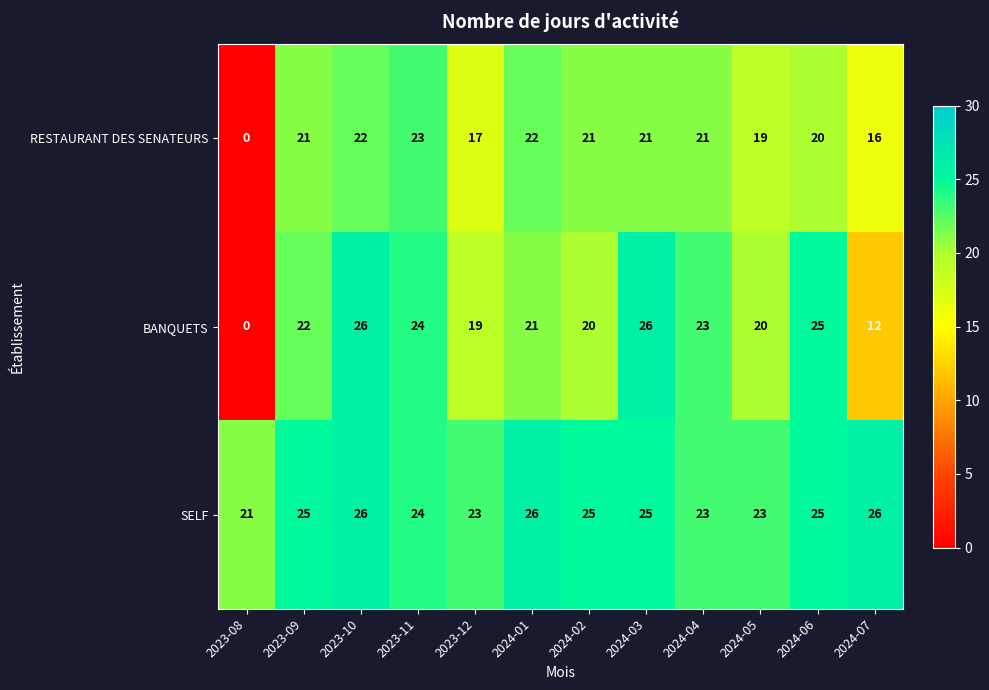

The value of BANQUETS at 2024-03 is 6. True or false?

False